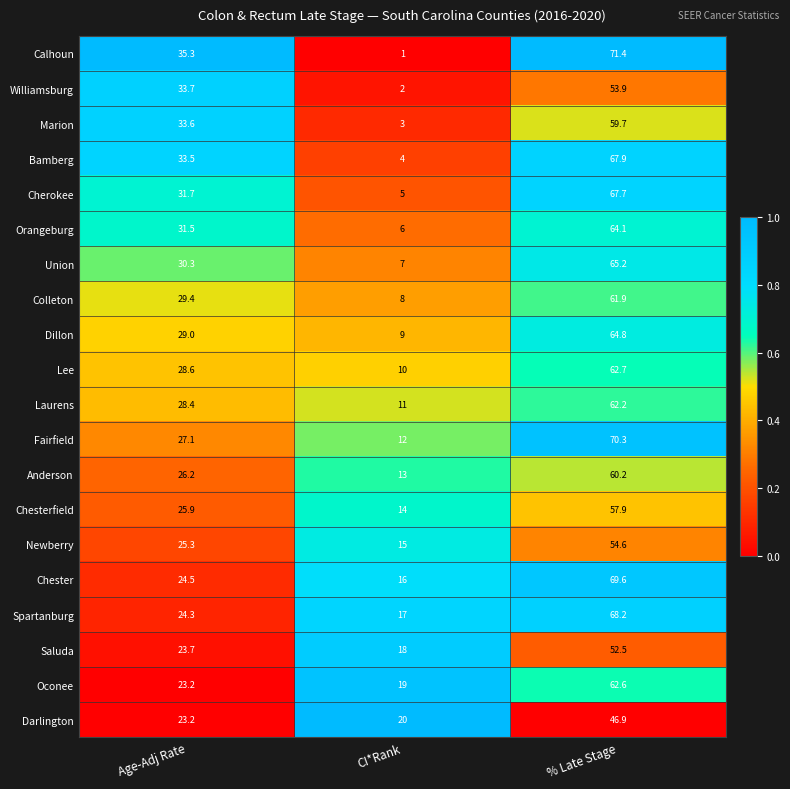

Which category has the lowest value across all series?

CI*Rank